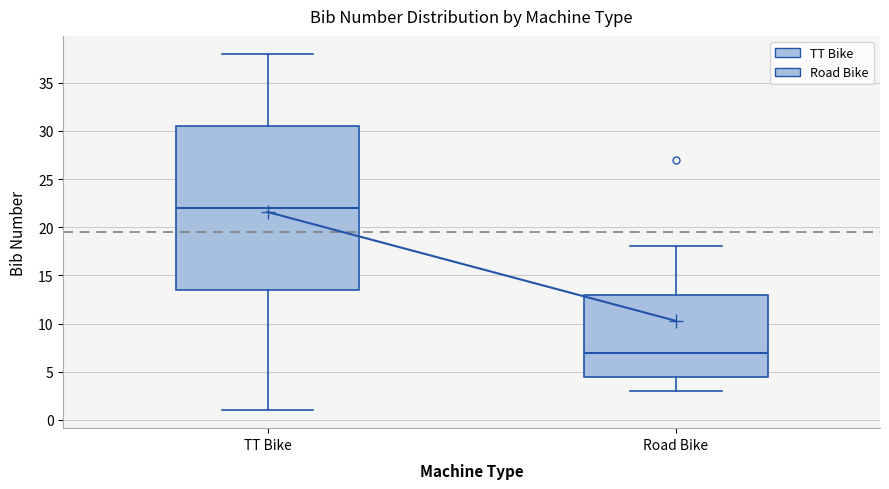

Which box is the tallest, from its lower edge to its upper edge?

TT Bike